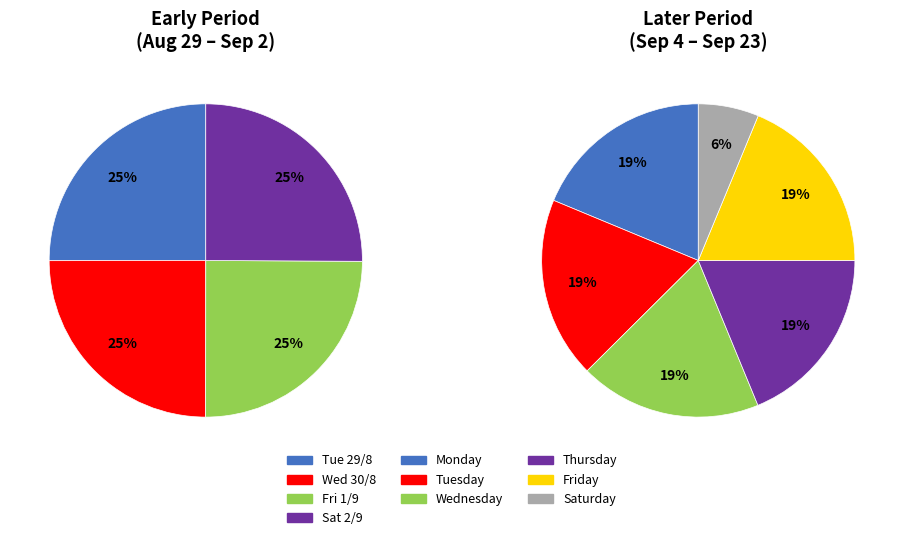

Does Tue 5/9 represent more than half of the total?

No